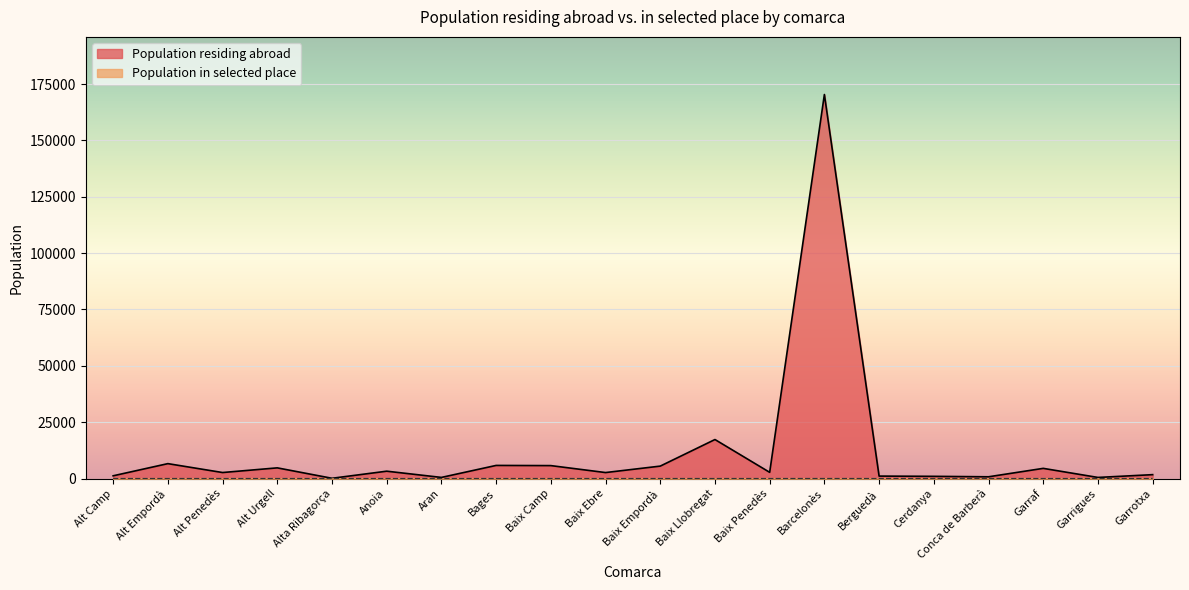

Rank the series by their average value, from highest to lowest.

Population residing abroad, Population in selected place